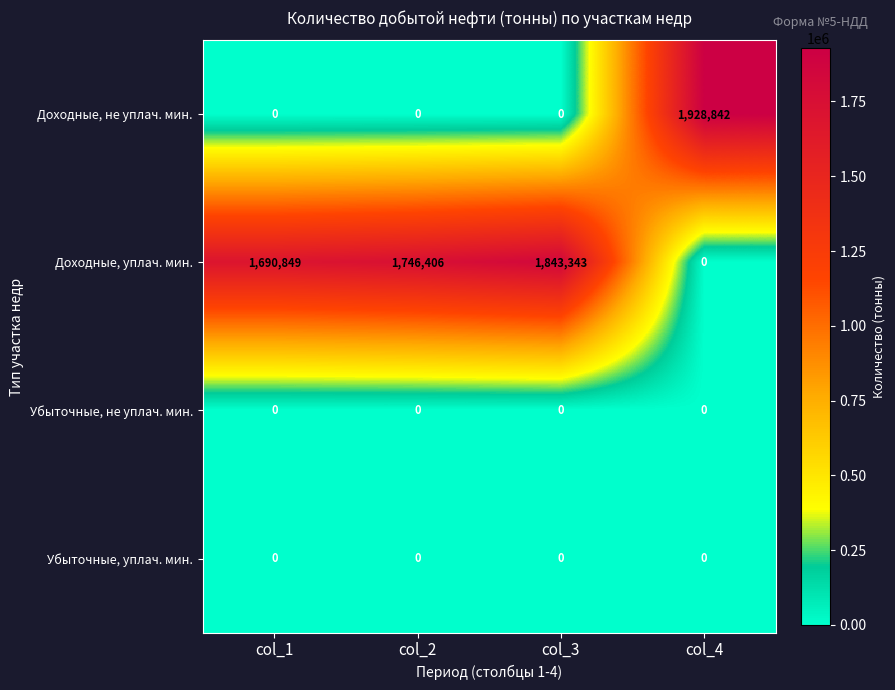

True or false: Доходные, уплач. мин. has a value of 1690849 at col_1.

True